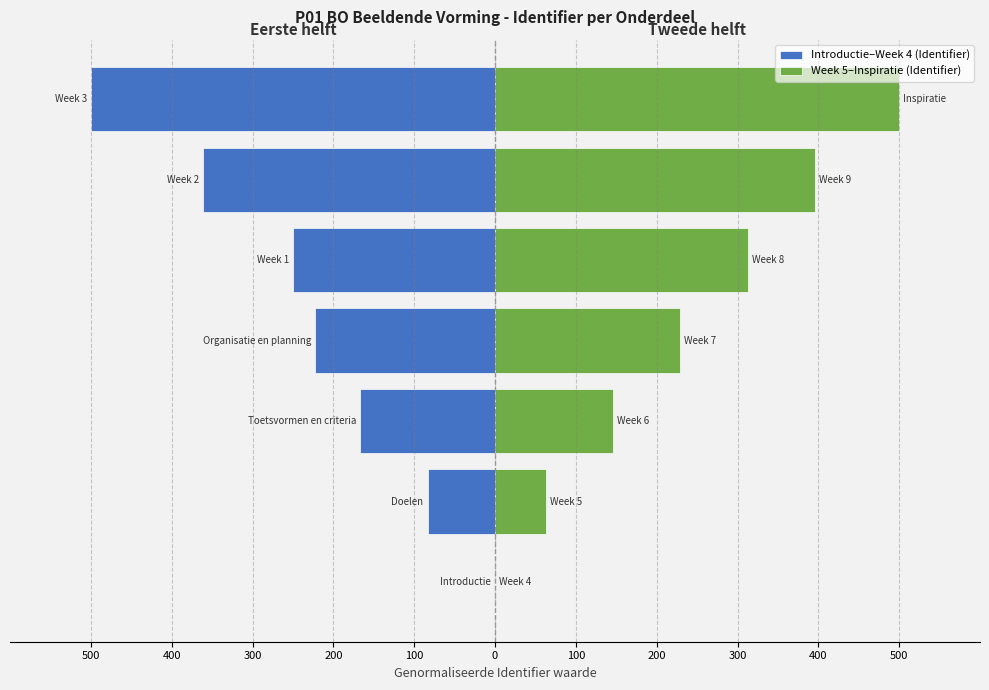

The value of Week 5–Inspiratie (Identifier) at 200 is 229.2. True or false?

True